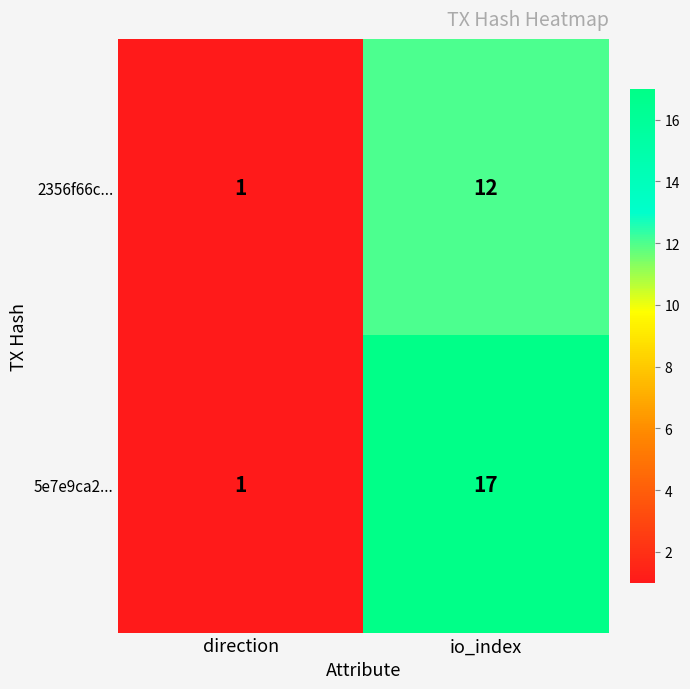

The 5e7e9ca2... series shows 24 at io_index. True or false?

False